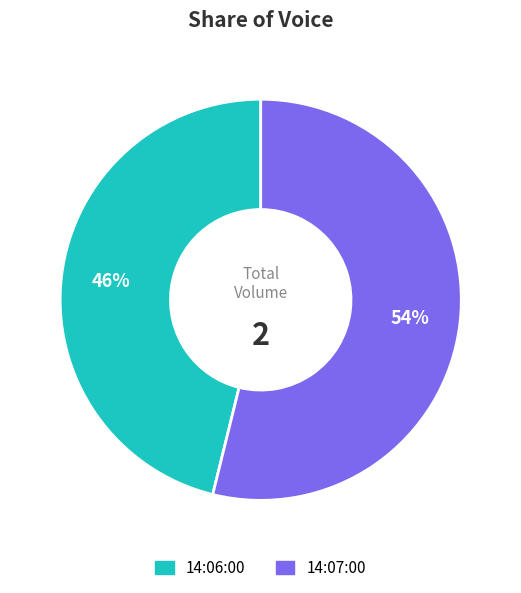

Is it true that 14:06:00 is 46% of the pie?

True